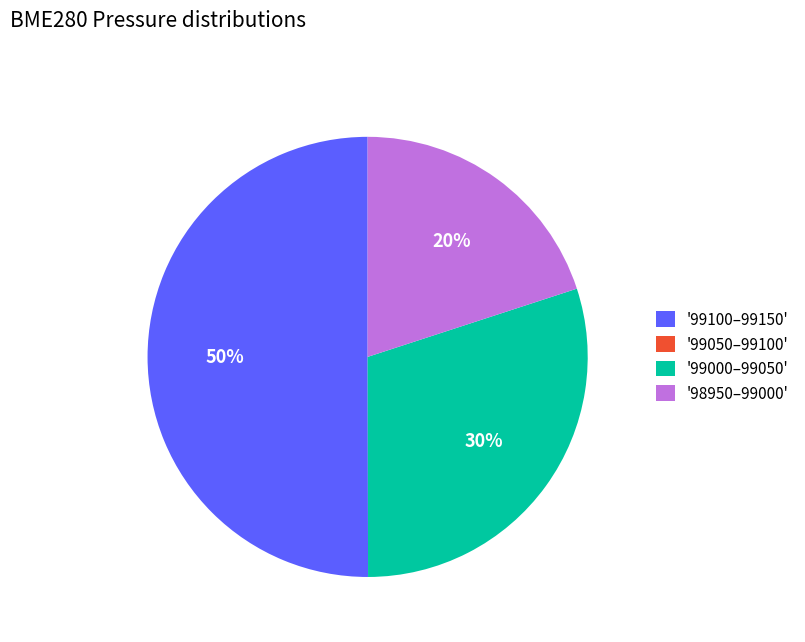

What is the ratio of the value at '98950–99000' to the value at '99000–99050'?

0.7